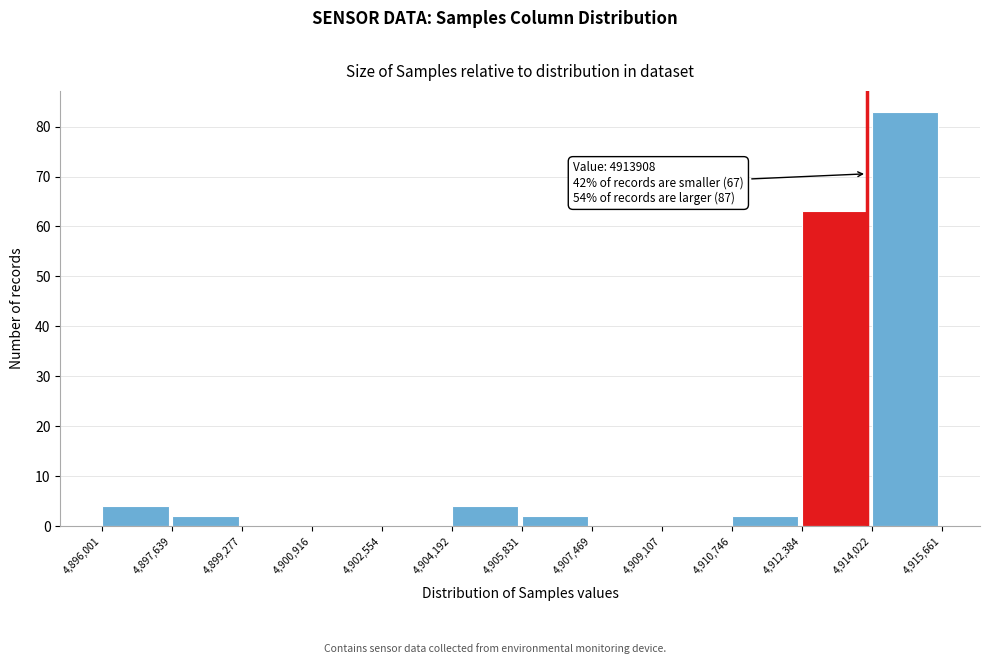

Over which range of the x-axis is the bar tallest?

4,914,022 to 4,915,661